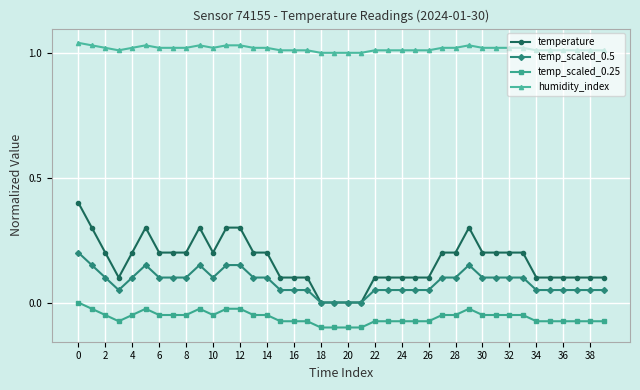

Does the chart display data point markers on the line(s)?

Yes